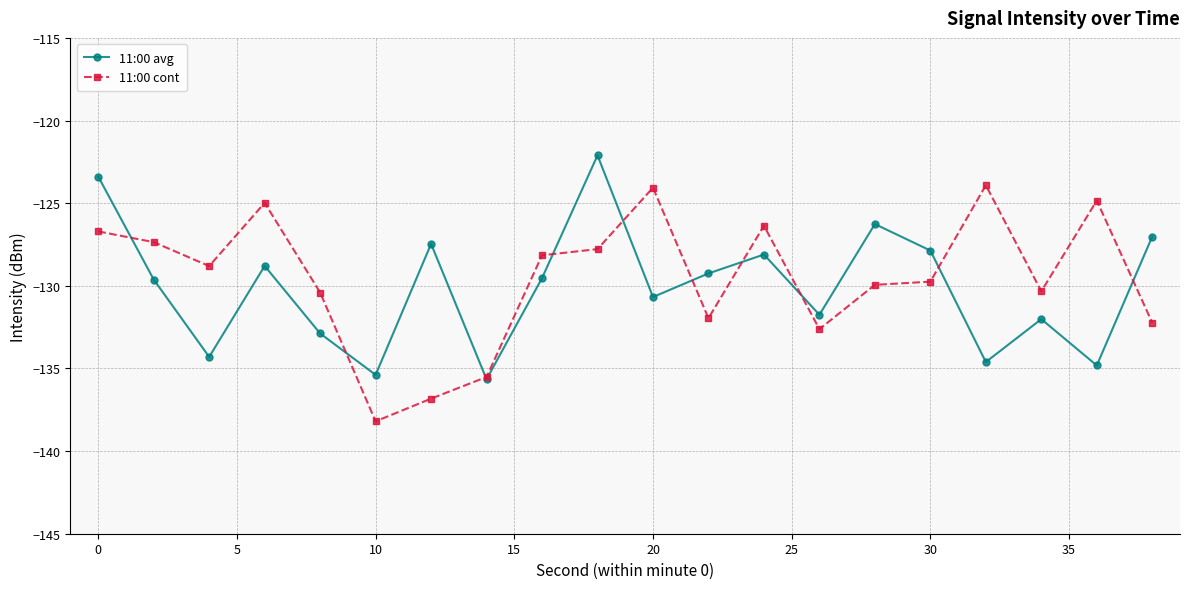

What is the value of the 11:00 avg point at the 3rd from the left?

-134.3